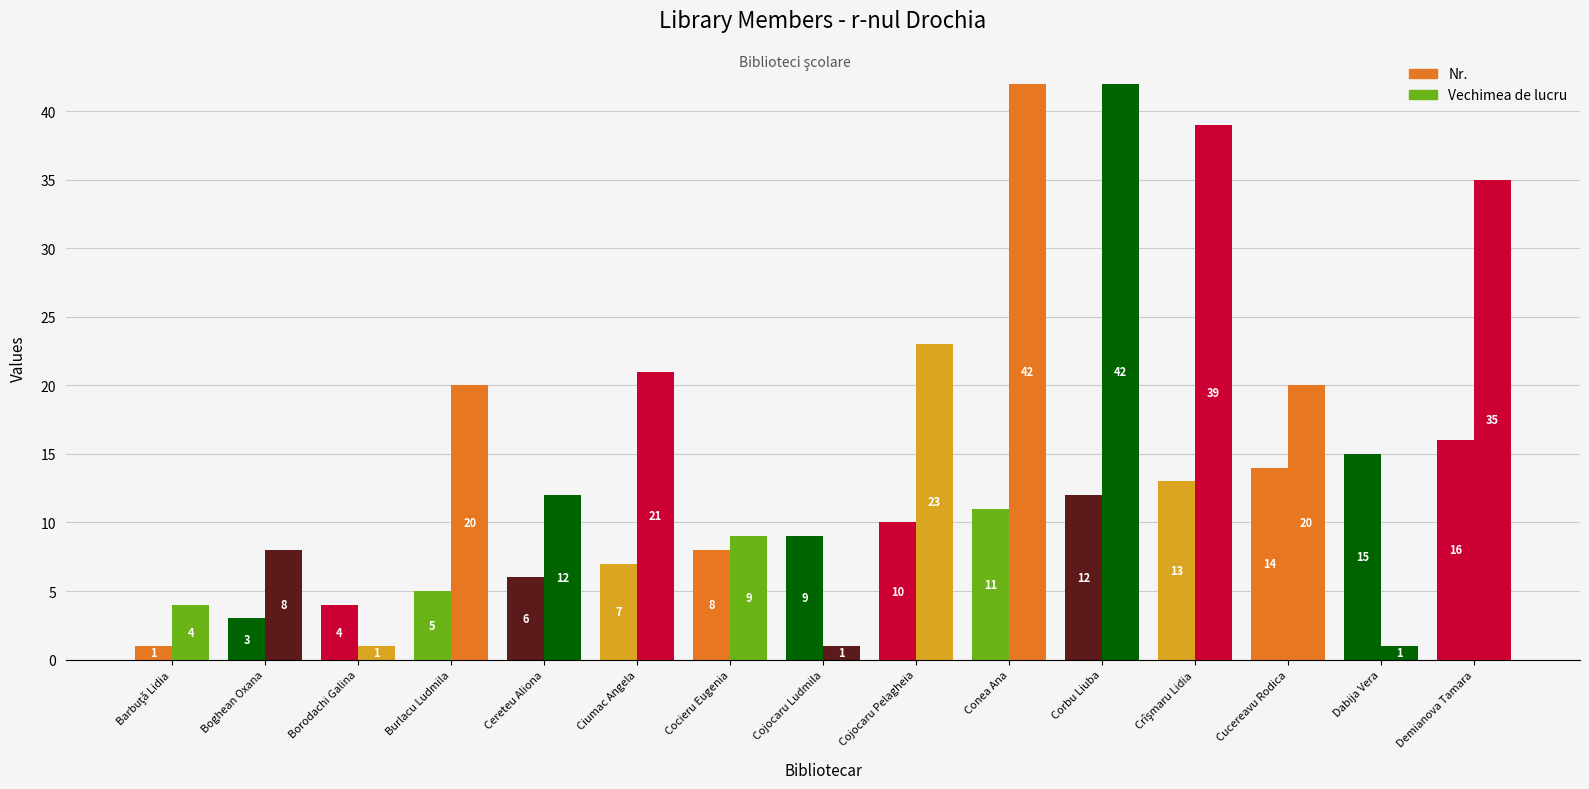

What is the value of the Nr. bar at the 1st from the left?

1